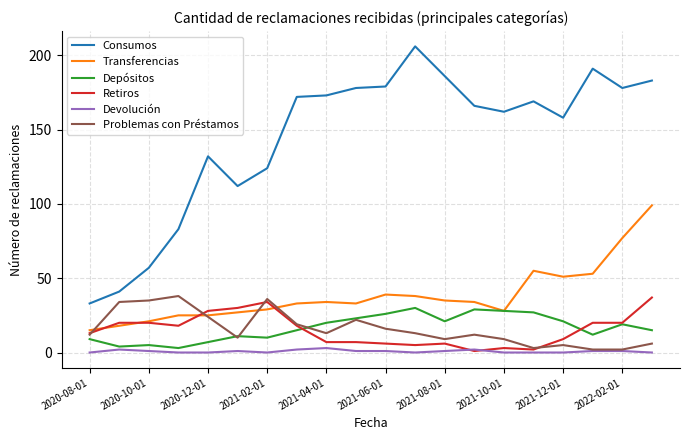

Which series has the largest total across all categories?

Consumos